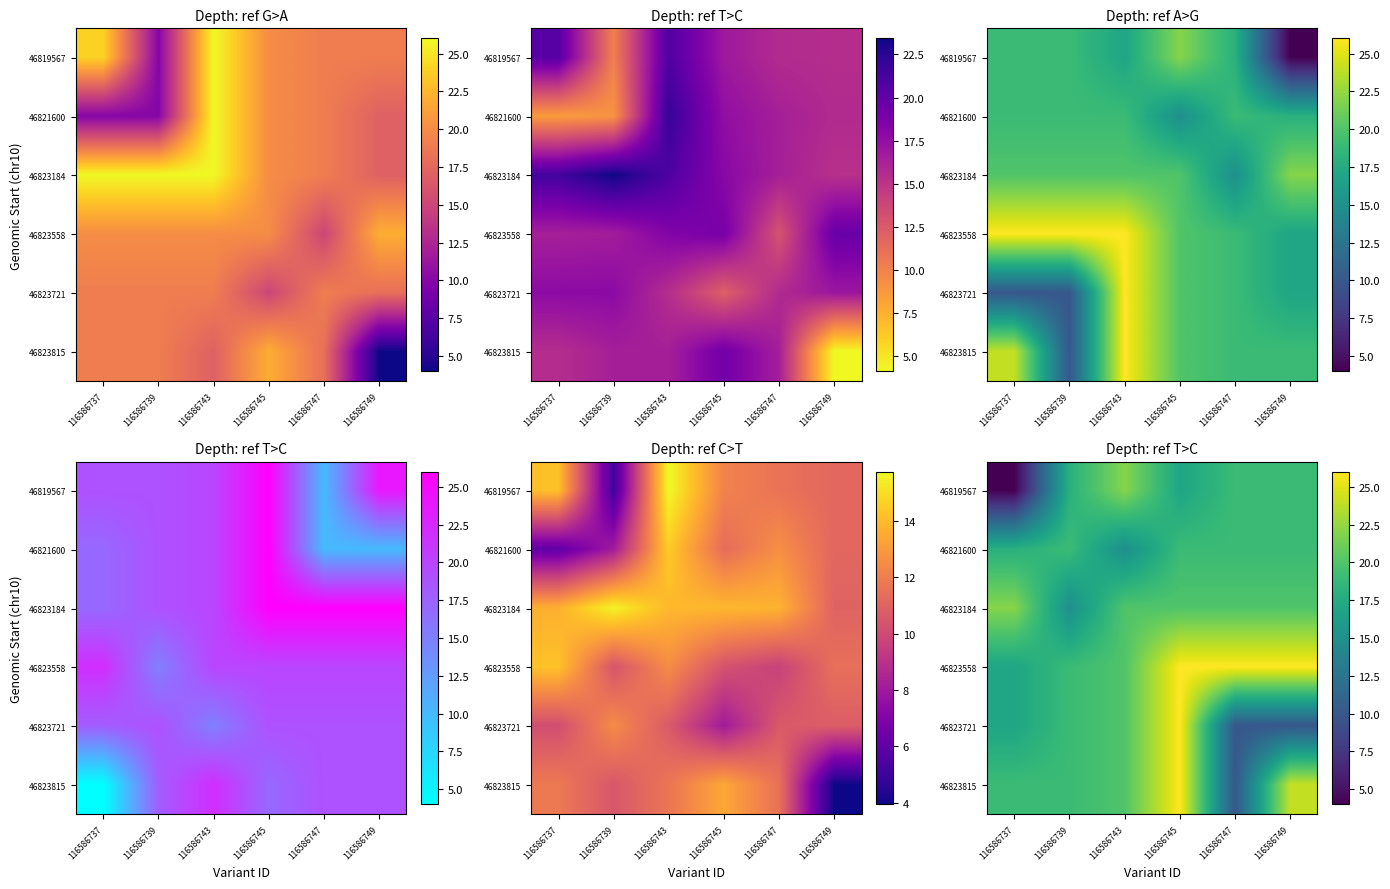

The value of 46819567 at 116586747 is 6. True or false?

False